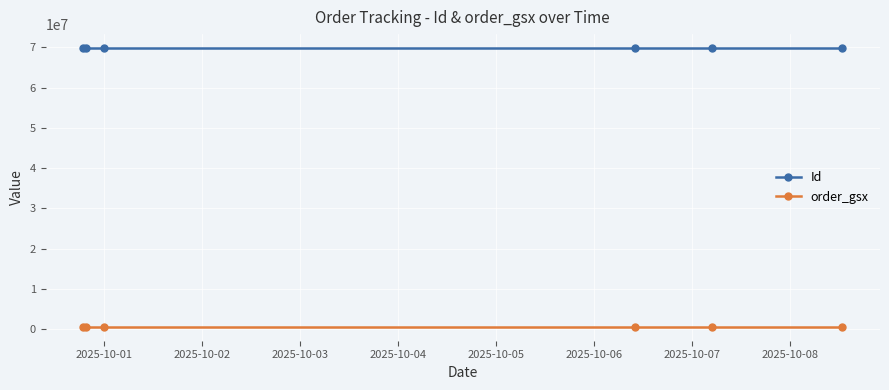

What is the difference between the maximum and minimum values in the Id series?

10